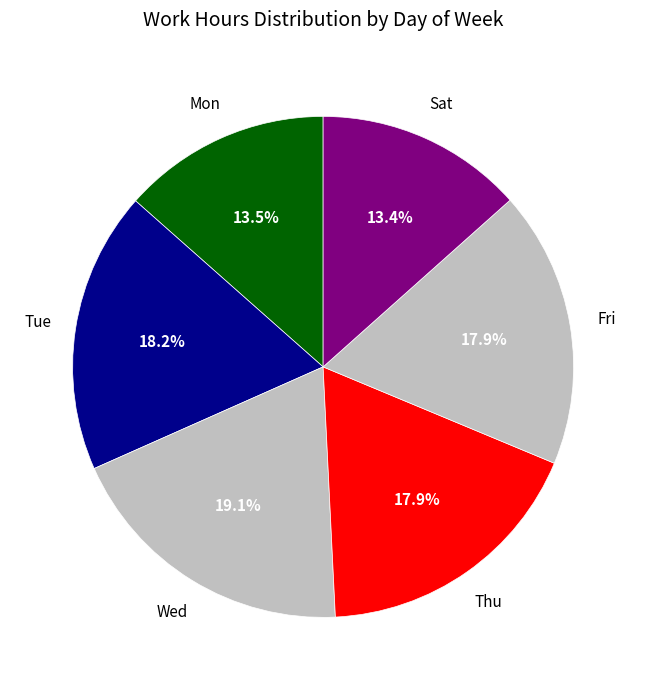

Is it true that Mon is 1% of the pie?

False